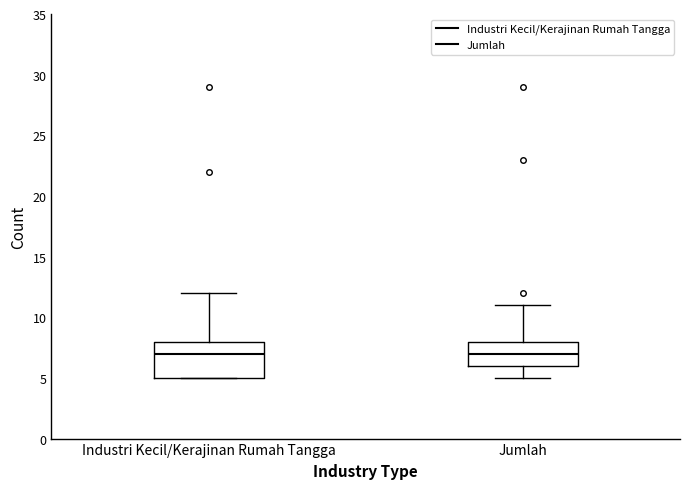

Where does the upper whisker of the box for Industri Kecil/Kerajinan Rumah Tangga end on the y-axis? The values are not printed on the chart, so give them approximately, as read against the axis.

12